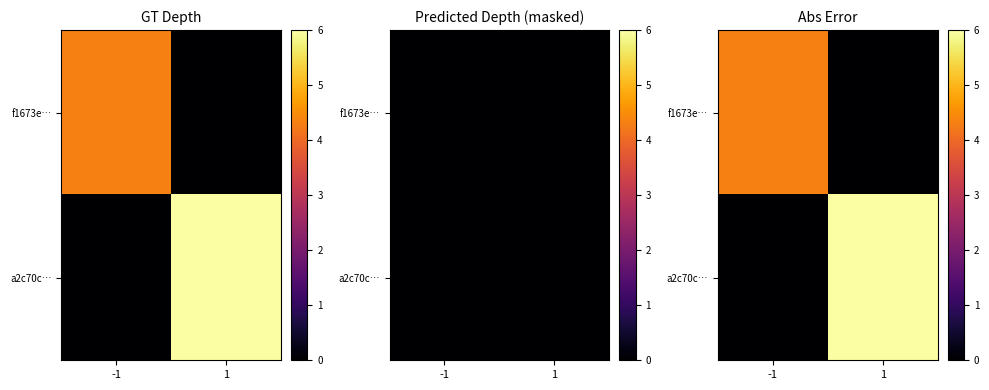

What is the difference between the maximum and minimum values in the f1673e… series?

4.3